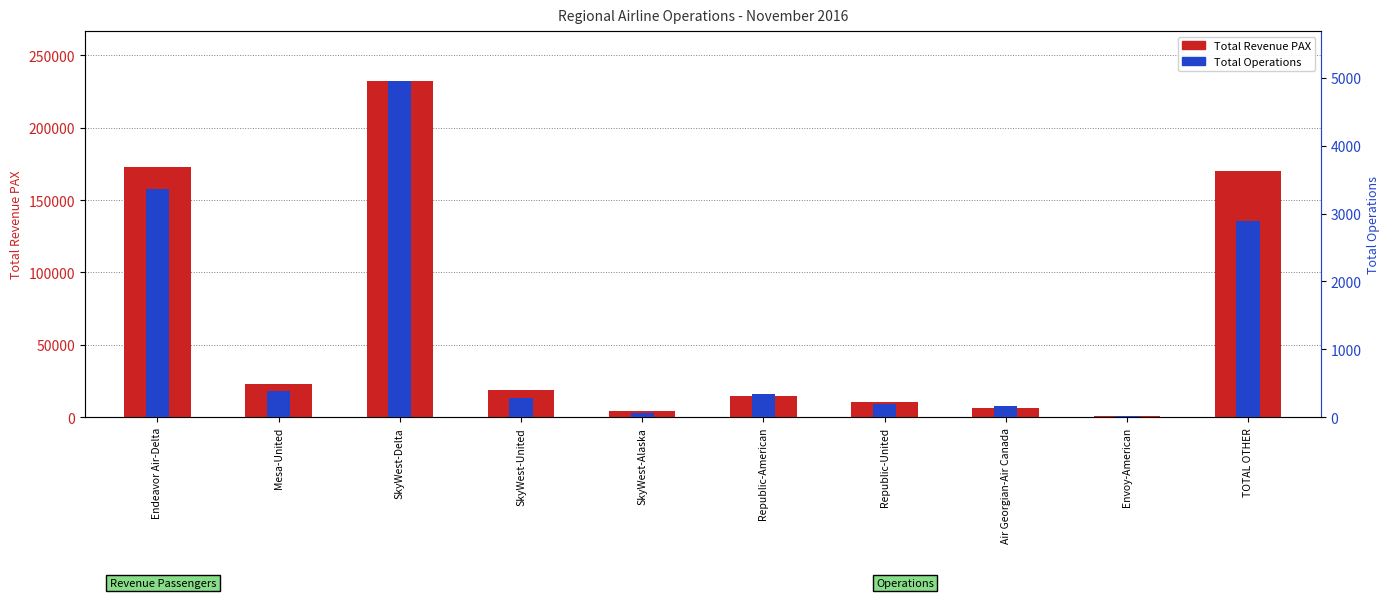

What is the difference between the maximum and minimum values in the Total Revenue PAX series?

230989